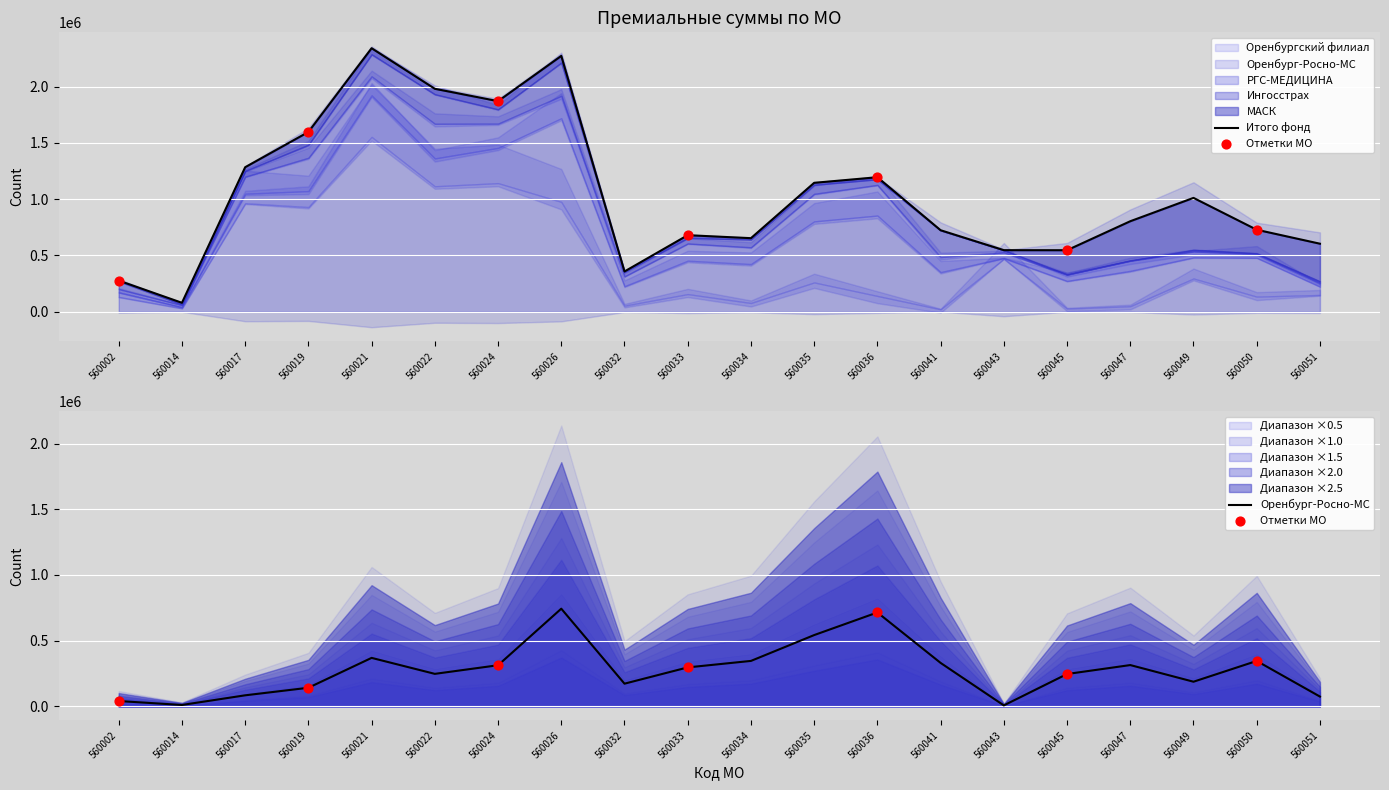

Which series has the largest total across all categories?

Оренбургский филиал